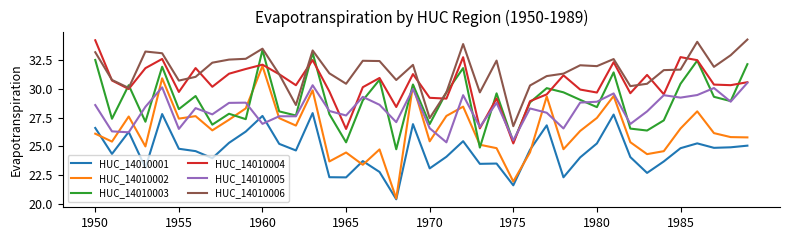

True or false: HUC_14010001 has more than 2 points higher than both neighbors.

True